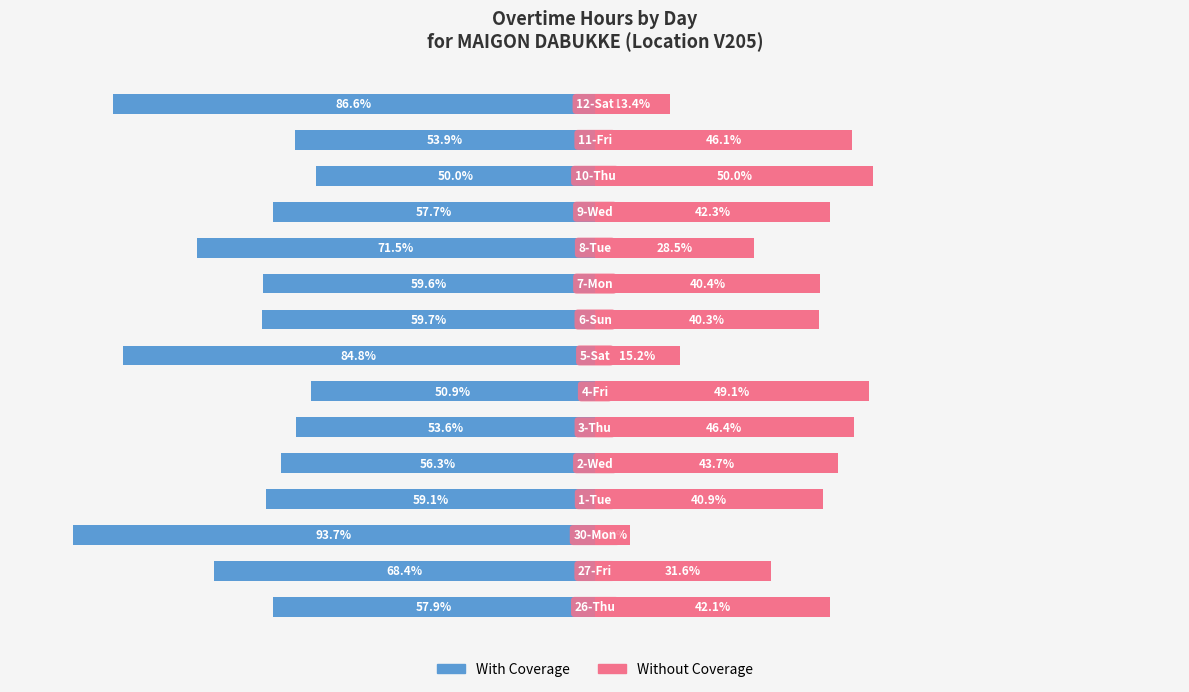

The With Coverage series shows -29.9 at 12. True or false?

False